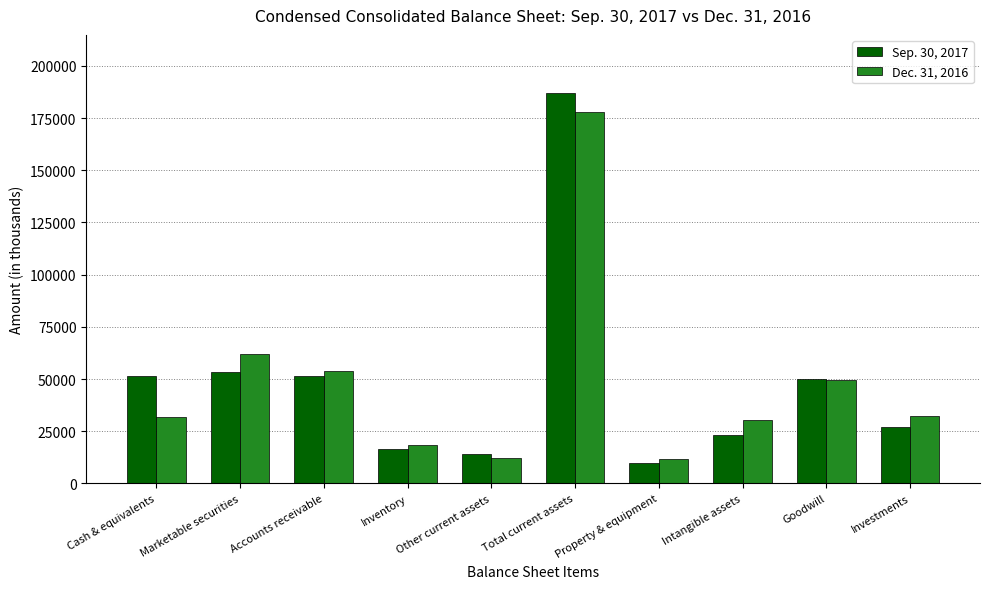

How many distinct data groups are displayed?

2